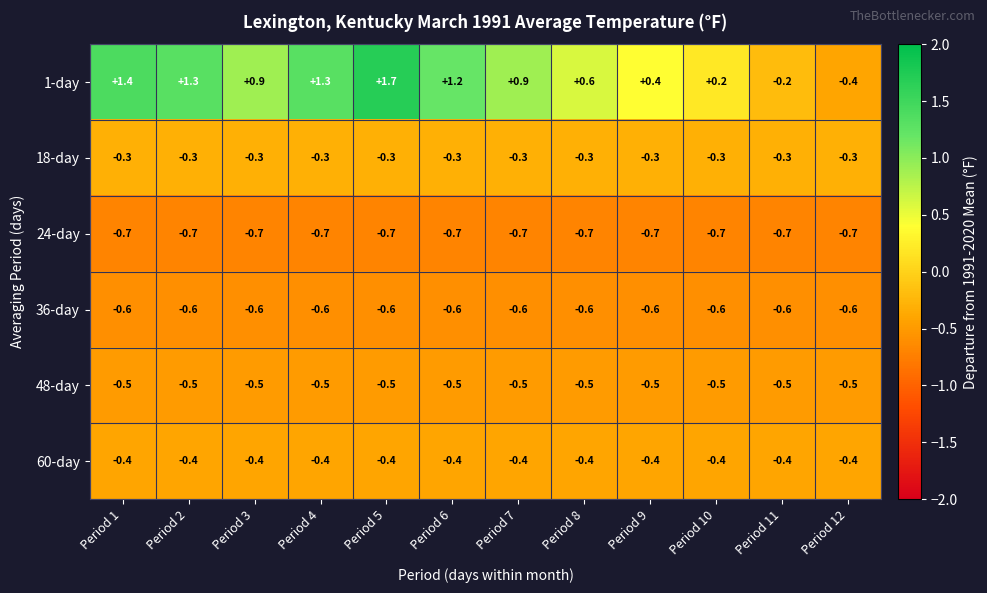

Where does the 1-day series first go above 0?

Period 1